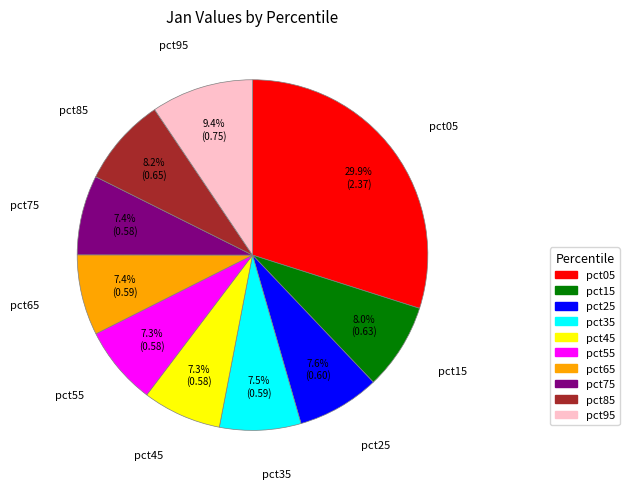

Is it true that pct05 is 43% of the pie?

False